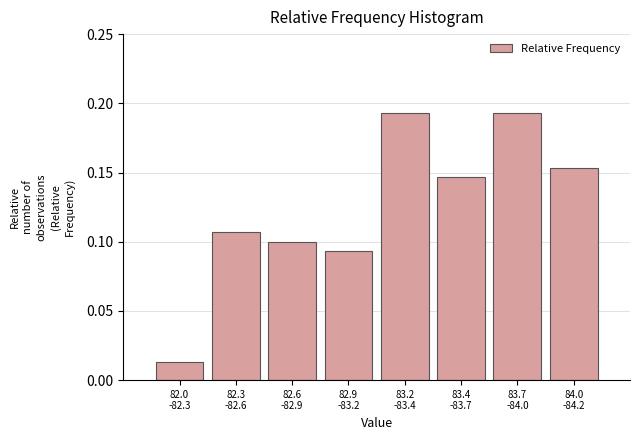

What is the sum of all values?

1.0